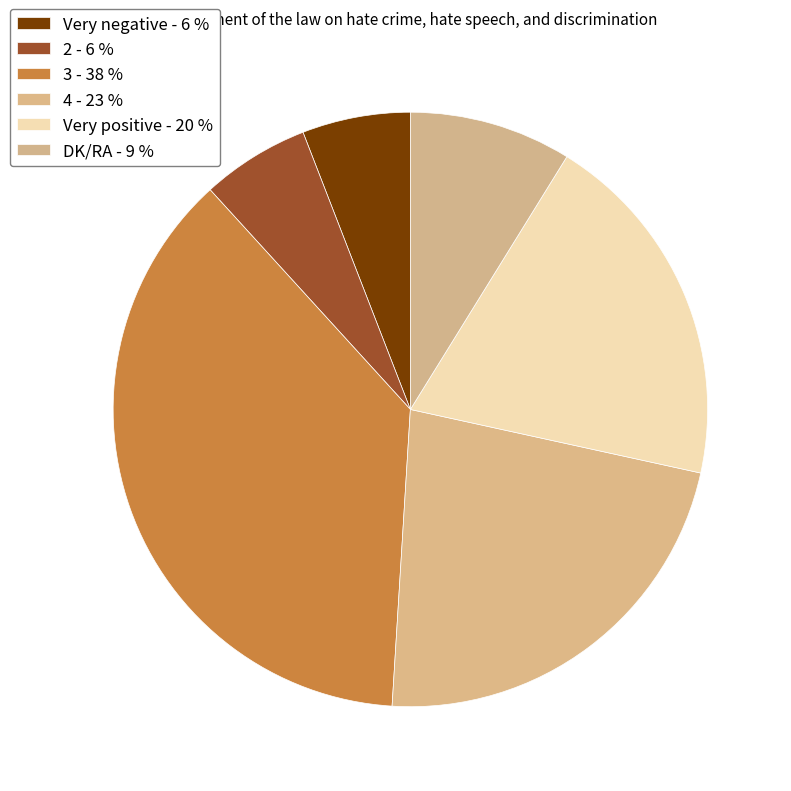

How much of the chart is everything except 2?

94.1%